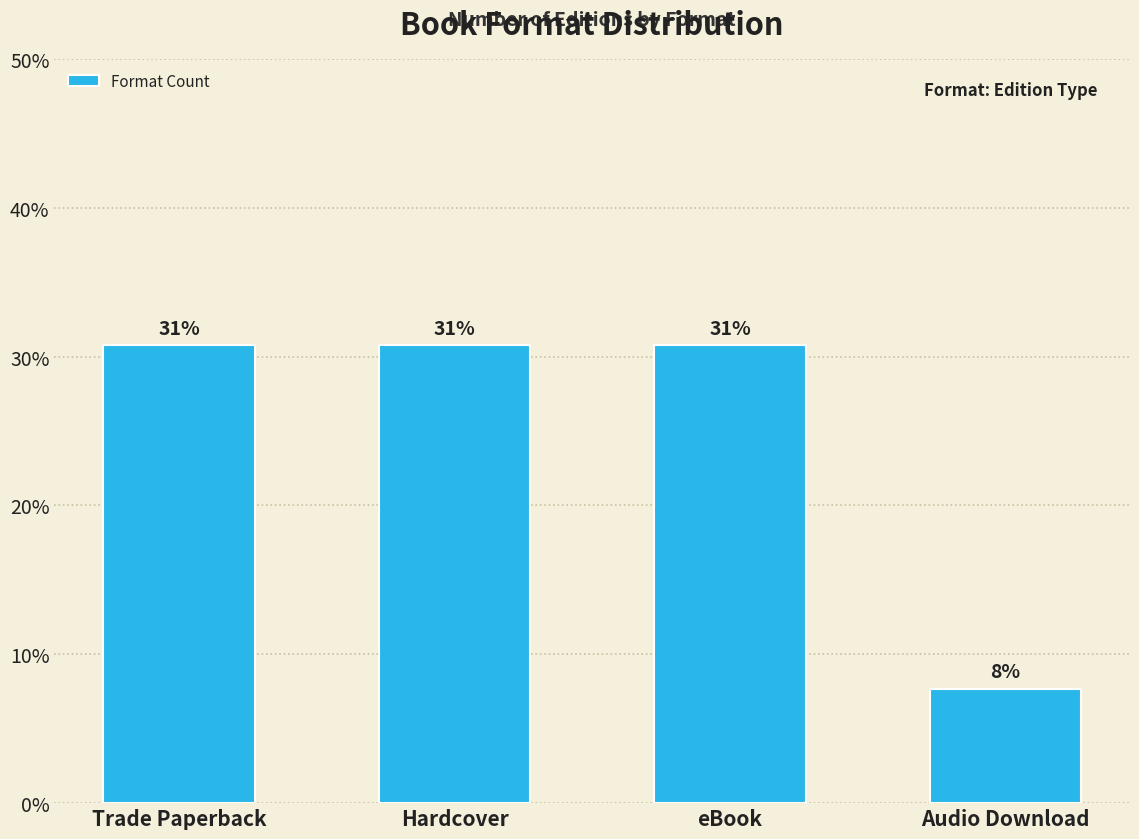

Are the bars horizontal?

No